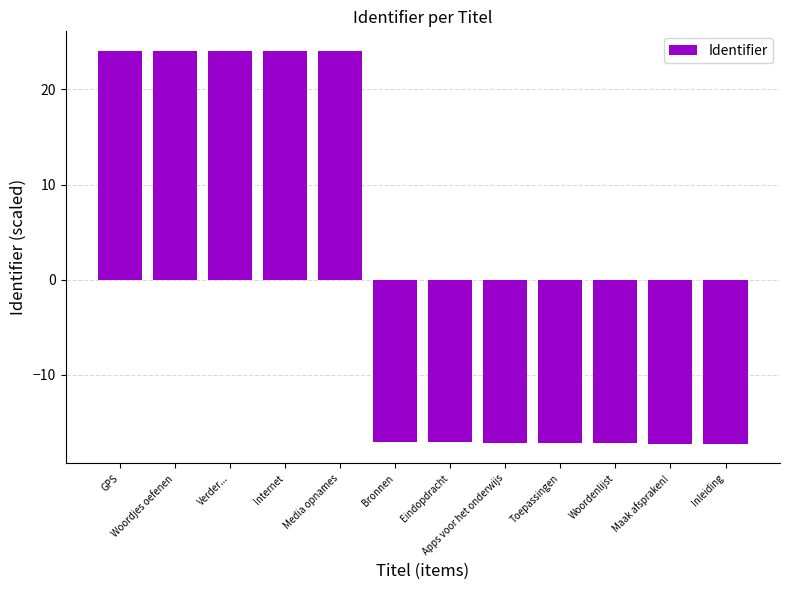

Is it true that the value at Woordenlijst is -17.2?

True